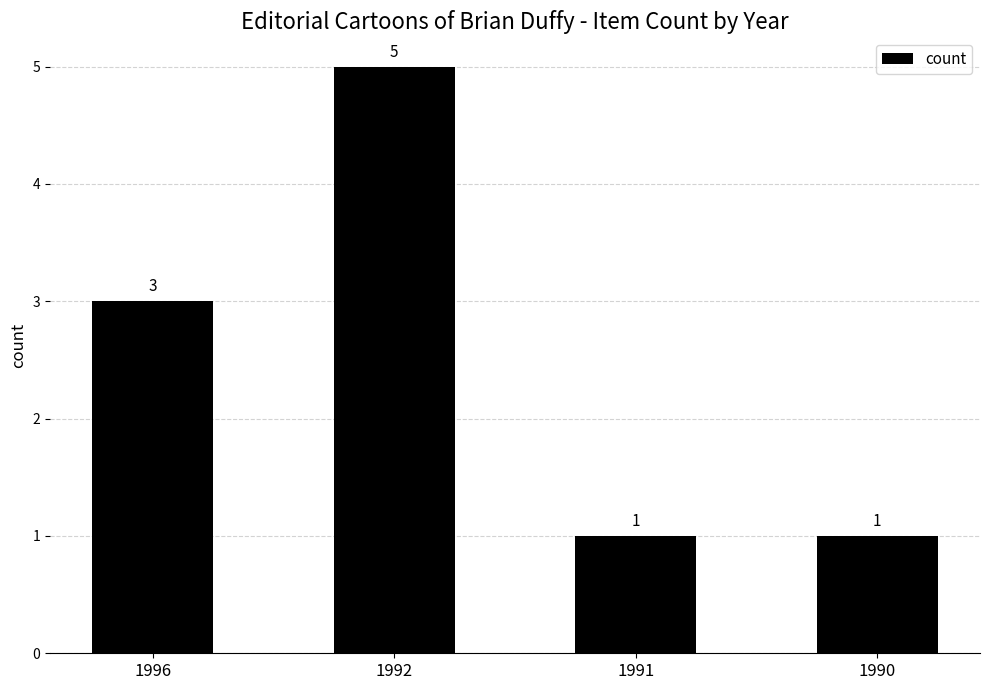

How many bars are there in total?

4